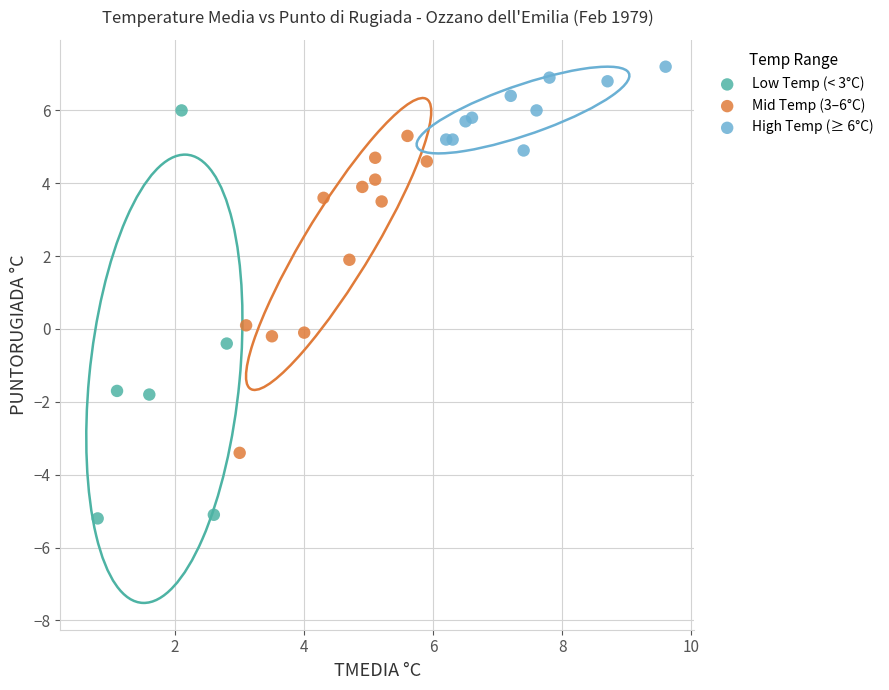

Which series reaches the minimum Y coordinate?

Low Temp (< 3°C)